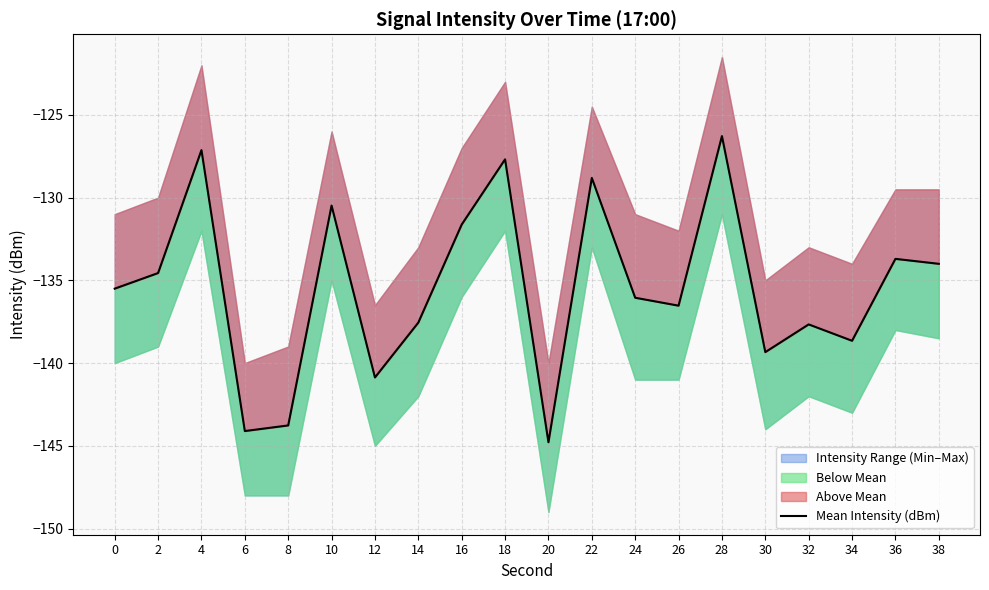

What is the maximum value shown in the chart?

-126.3